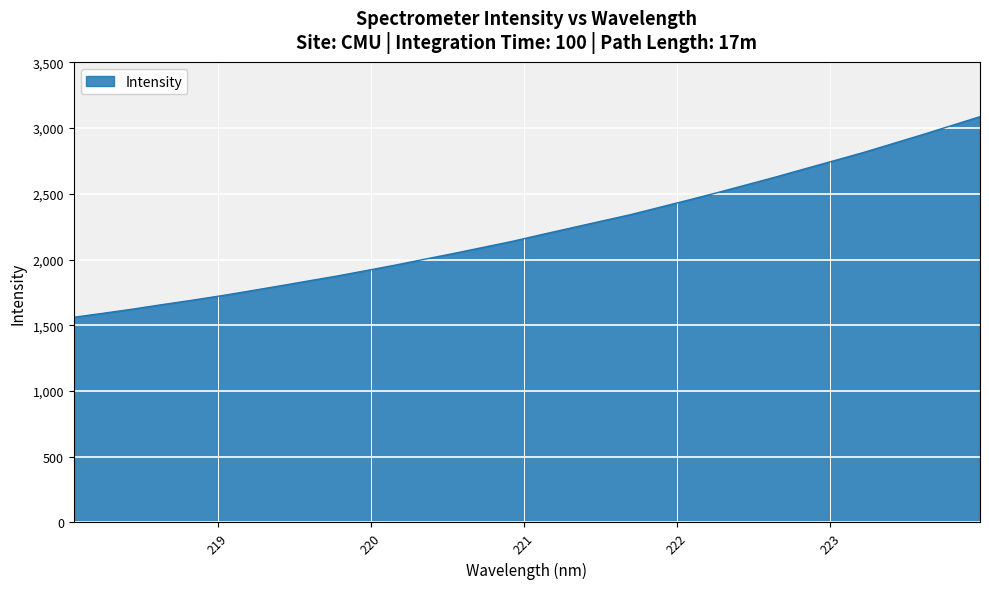

What is the difference between the maximum and minimum values?

1526.0